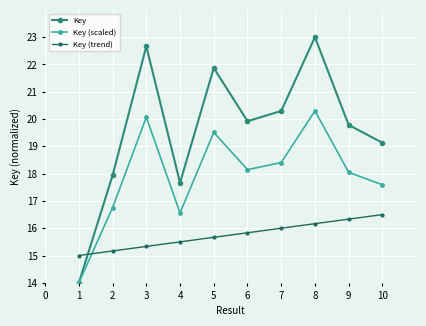

True or false: Key (trend) has more than 0 interior local peaks.

False